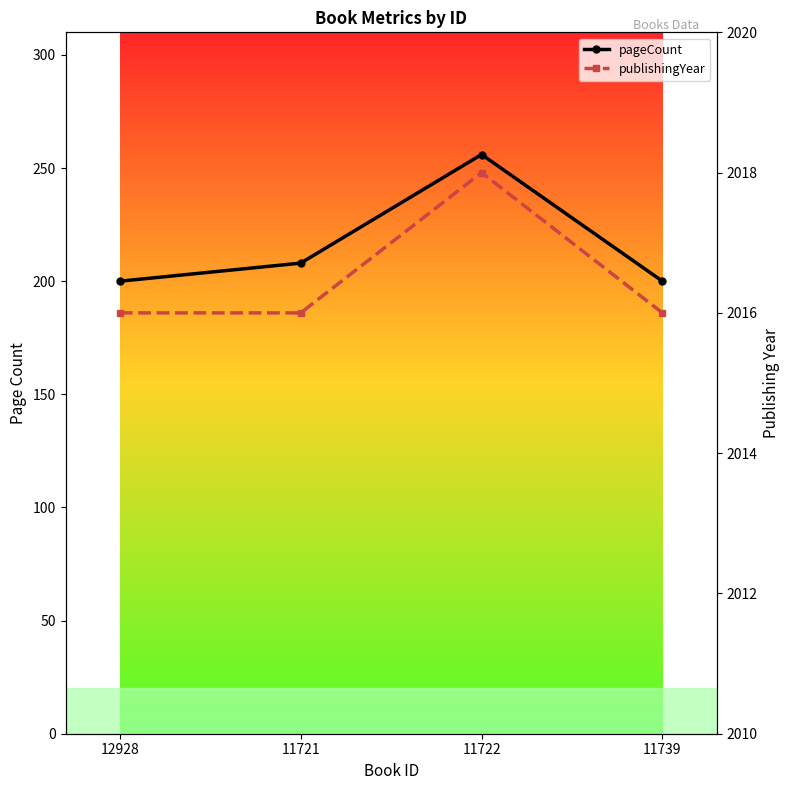

The value of pageCount at 12928 is 200. True or false?

True